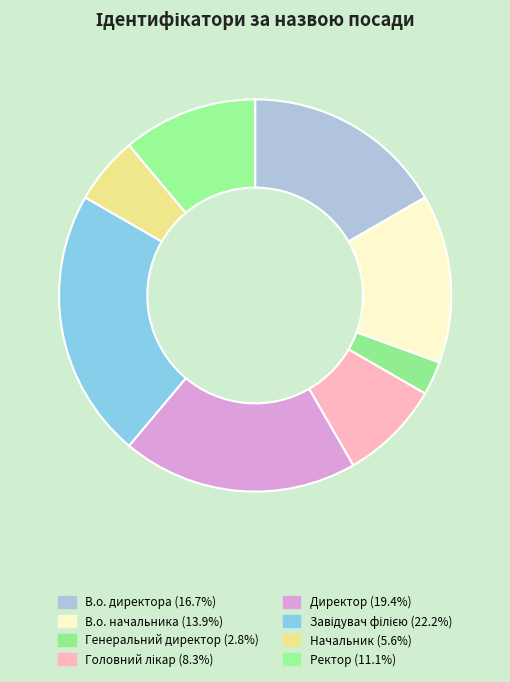

To the nearest percent, what is the average slice percentage?

12%